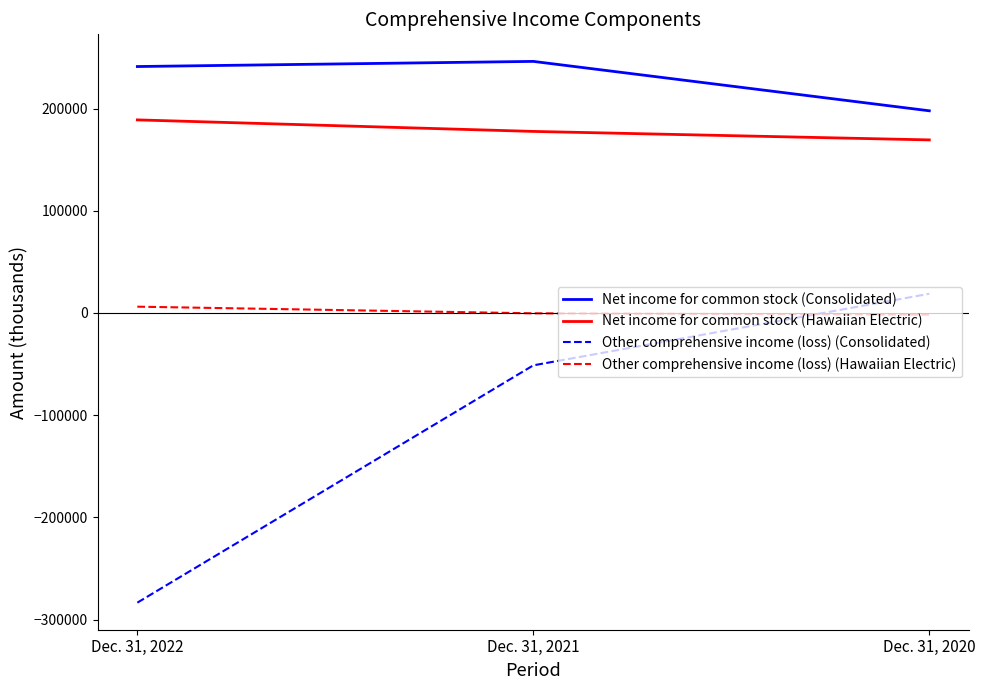

What is the total value across all series at Dec. 31, 2020?

384299